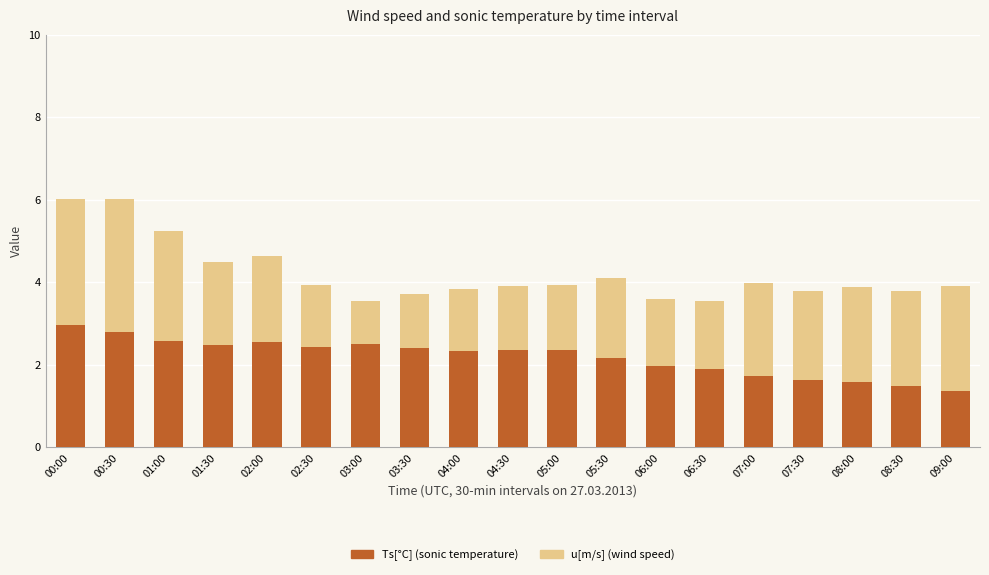

Is it true that Ts[°C] (sonic temperature) equals 0.9 at 06:30?

False